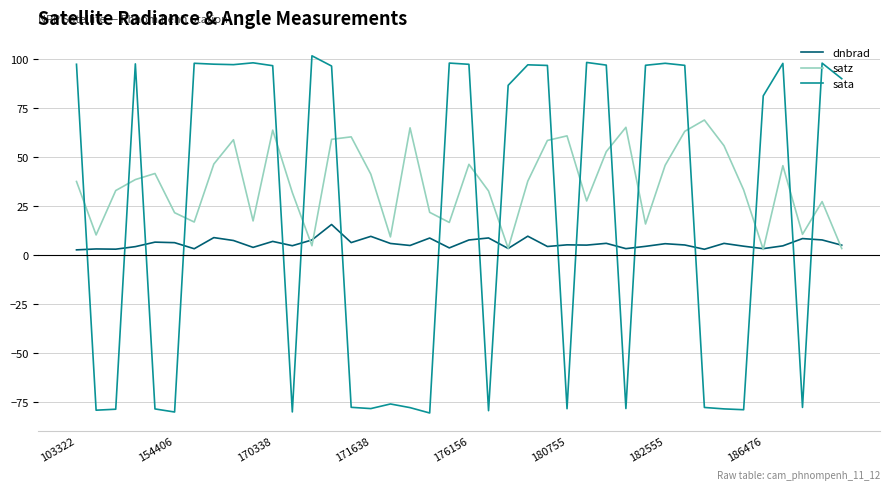

Which series has the largest total across all categories?

satz